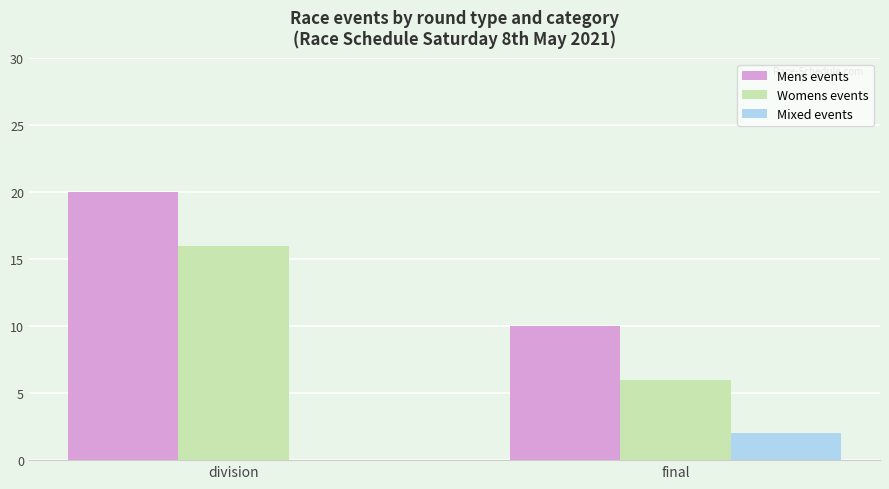

Which category has the highest value across all series?

division